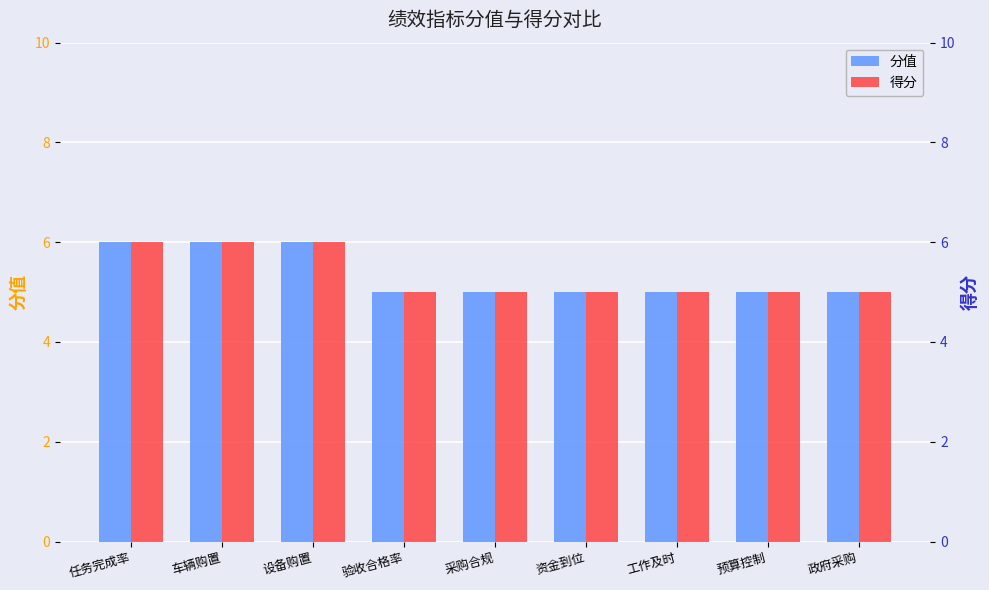

What is the difference between the maximum and minimum values in the 得分 series?

1